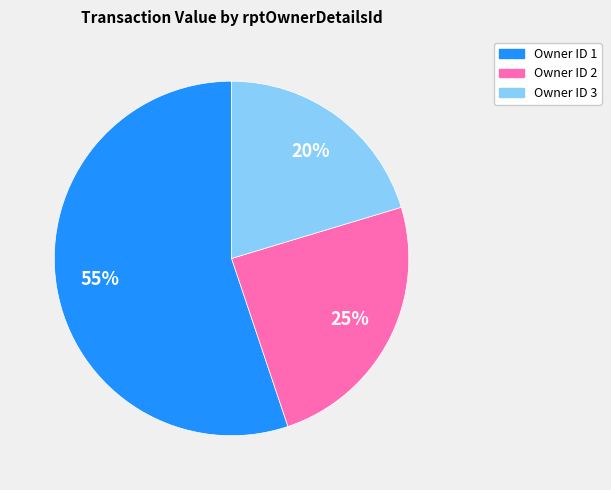

Do Owner ID 2 and Owner ID 1 together represent more than half of the pie?

Yes